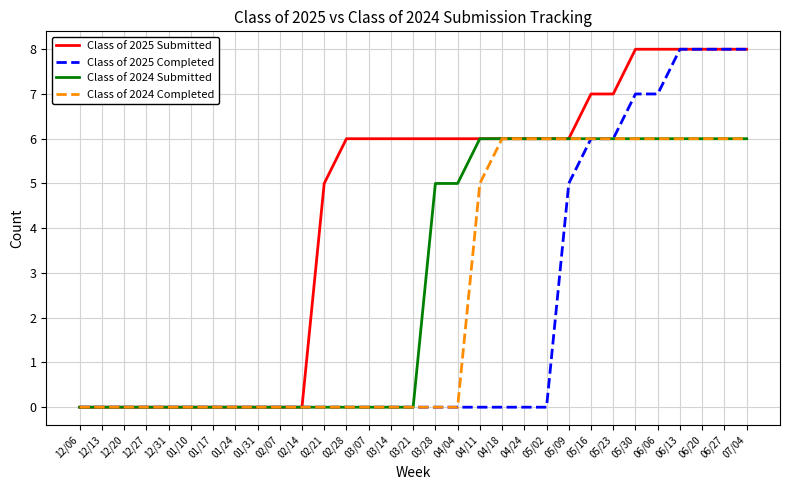

List the series in order of their overall mean, highest first.

Class of 2025 Submitted, Class of 2024 Submitted, Class of 2024 Completed, Class of 2025 Completed